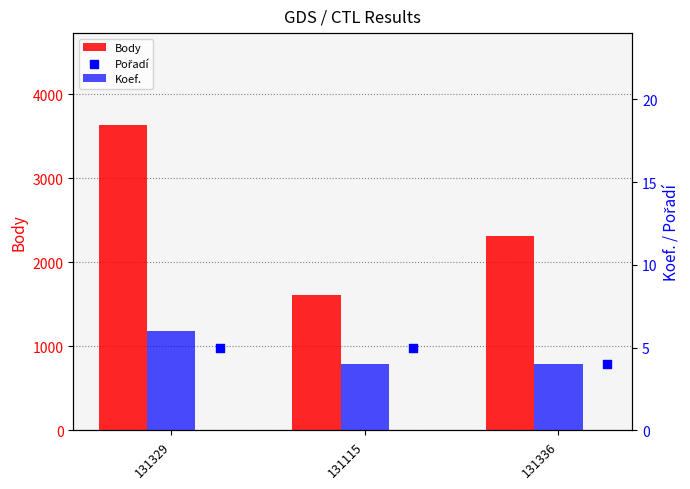

Which series contains the lowest Y value?

Koef.